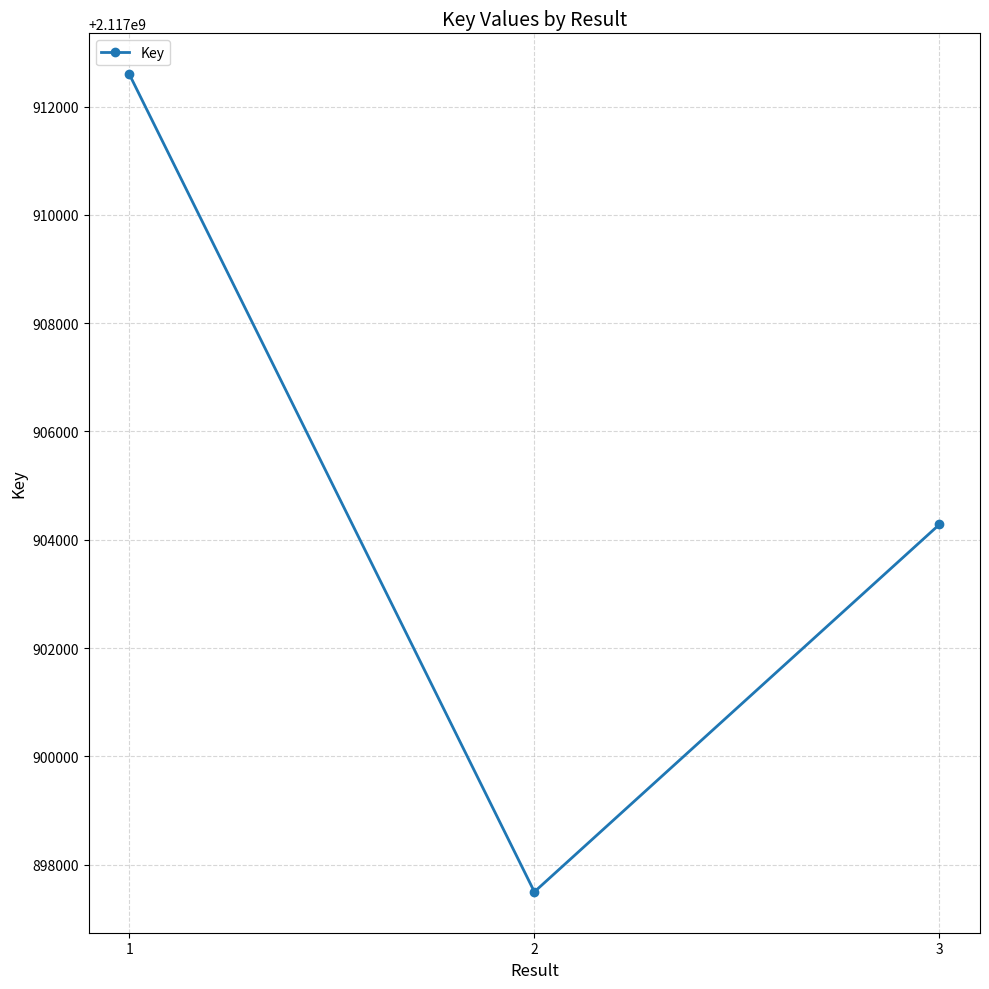

Reading left to right, what are all the values shown in this chart?

2117912599	2117897497	2117904284